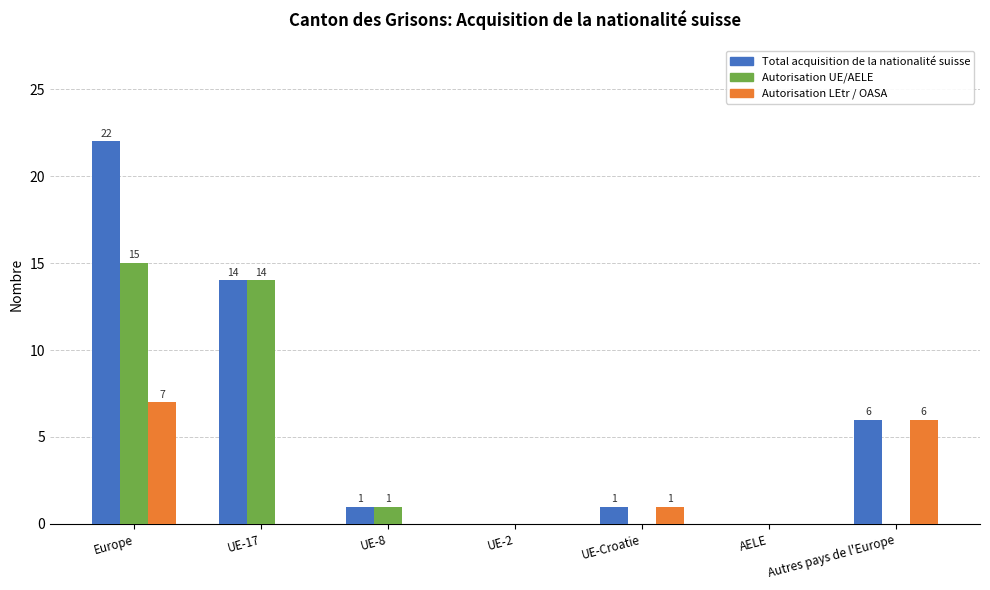

At which label does Total acquisition de la nationalité suisse first exceed 1?

Europe